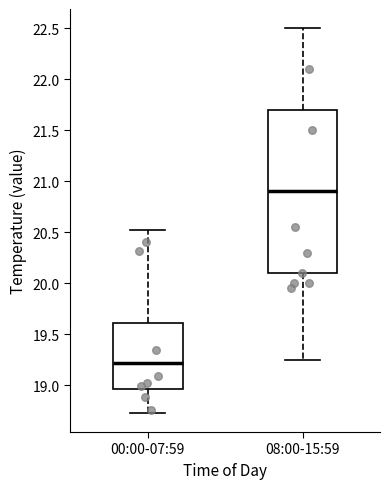

Where does the median line of the box for 08:00-15:59 sit on the y-axis? The values are not printed on the chart, so give them approximately, as read against the axis.

20.90